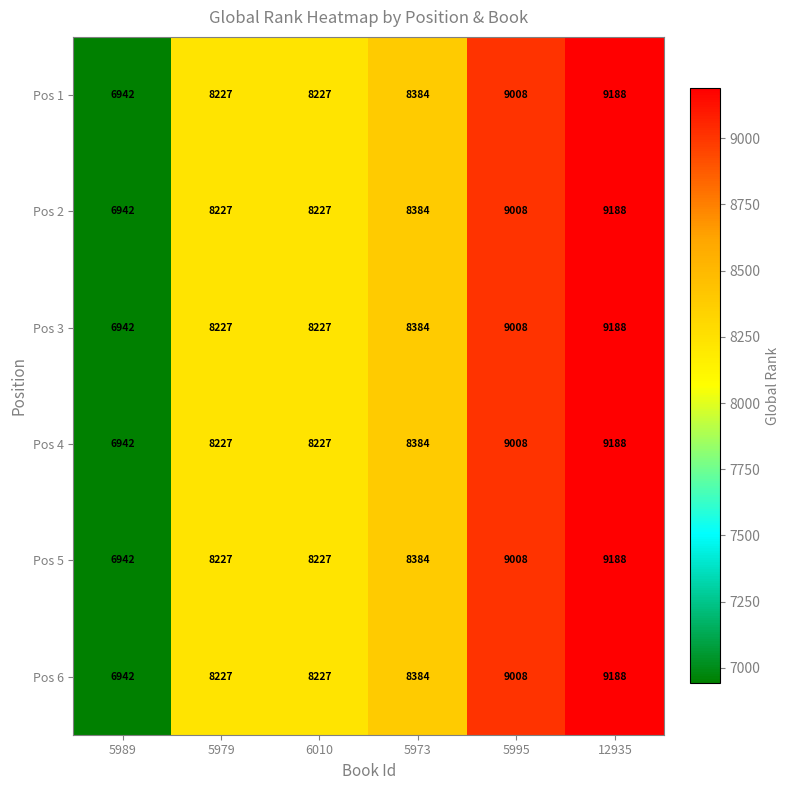

Read the Pos 3 value at 5979.

8227